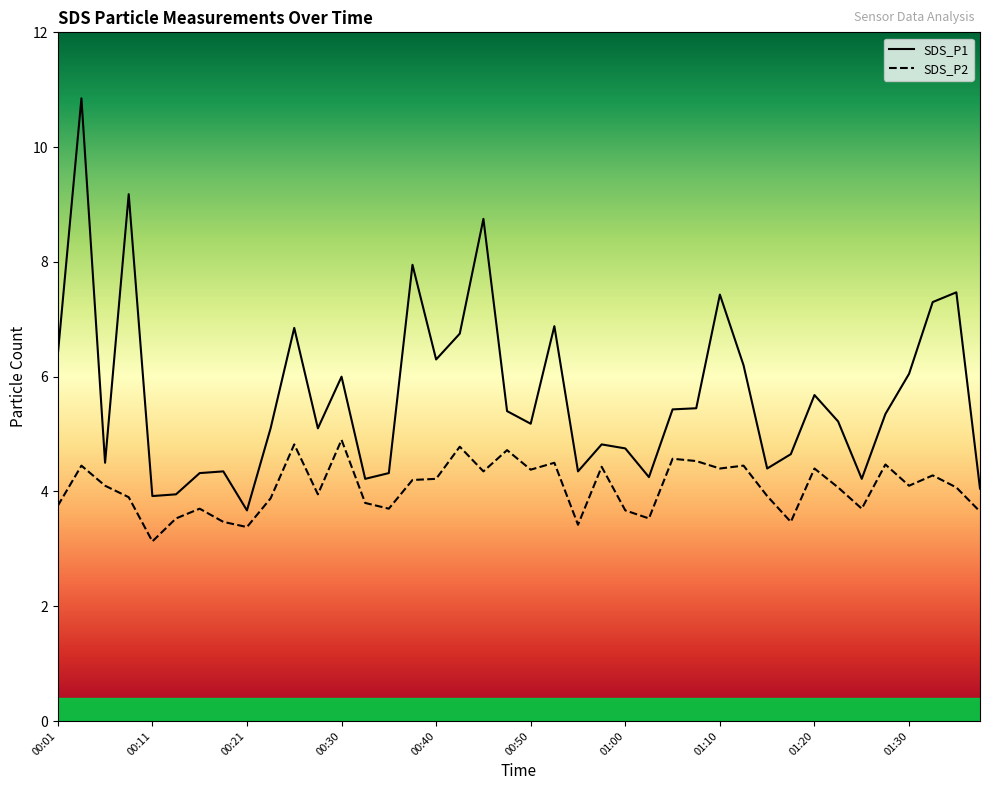

List the series in order of their peak value, highest first.

SDS_P1, SDS_P2